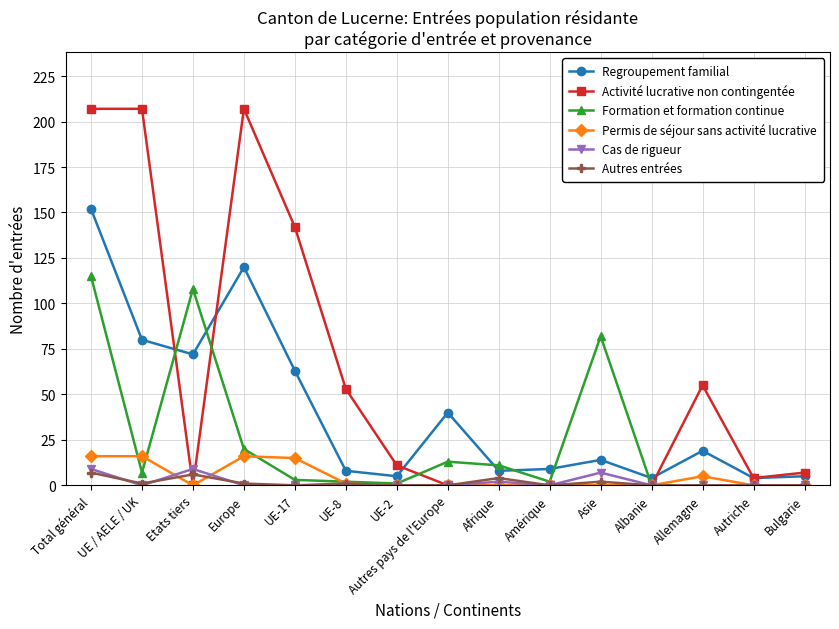

Reading left to right, extract all data points from this chart.

Regroupement familial: 152	80	72	120	63	8	5	40	8	9	14	4	19	4	5
Activité lucrative non contingentée: 207	207	0	207	142	53	11	0	0	0	0	0	55	4	7
Formation et formation continue: 115	7	108	20	3	2	1	13	11	2	82	0	0	0	0
Permis de séjour sans activité lucrative: 16	16	0	16	15	1	0	0	0	0	0	0	5	0	0
Cas de rigueur: 9	0	9	0	0	0	0	0	2	0	7	0	0	0	0
Autres entrées: 7	1	6	1	0	1	0	0	4	0	2	0	0	0	0